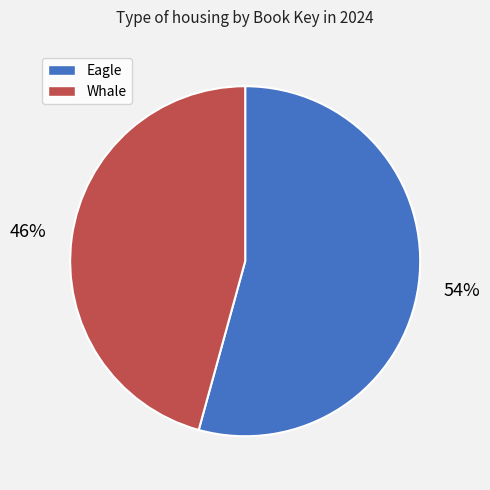

What percentage is the Whale slice, to the nearest percent?

46%